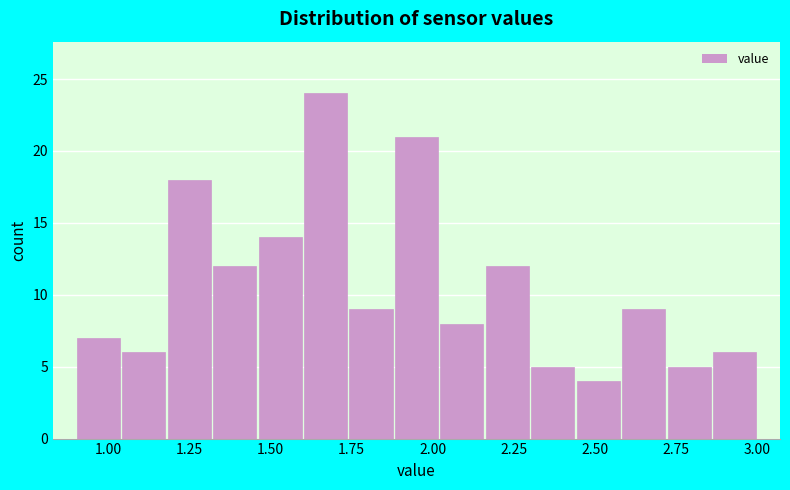

Around what value on the x-axis is the tallest bar? Give the approximate position of its centre, as read against the axis.

1.65